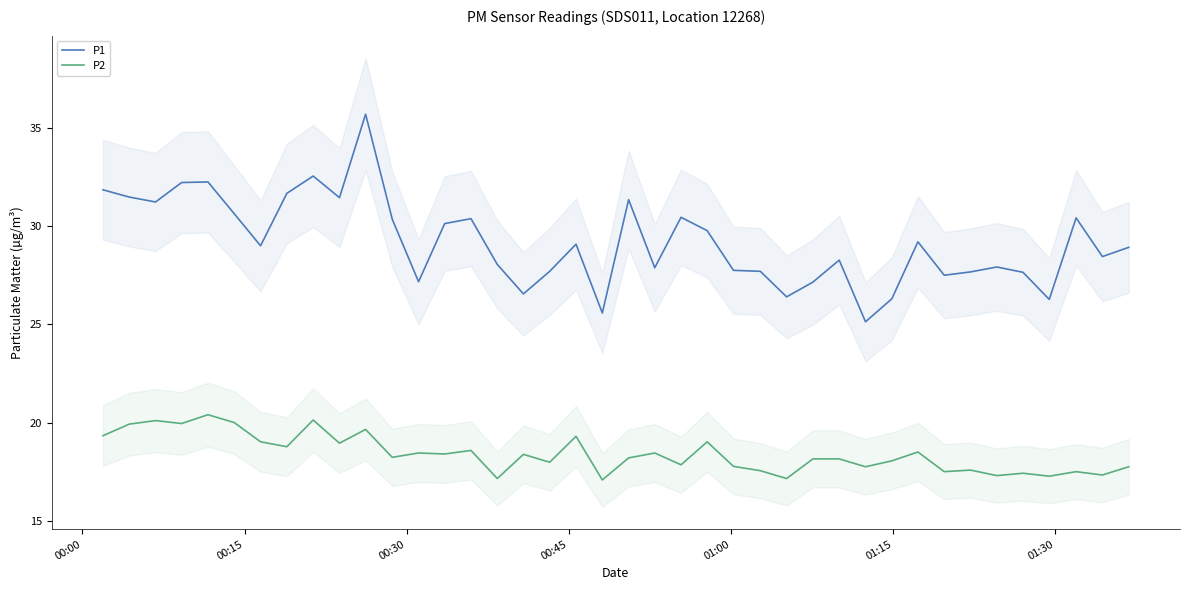

True or false: P1 and P2 cross at least once.

False